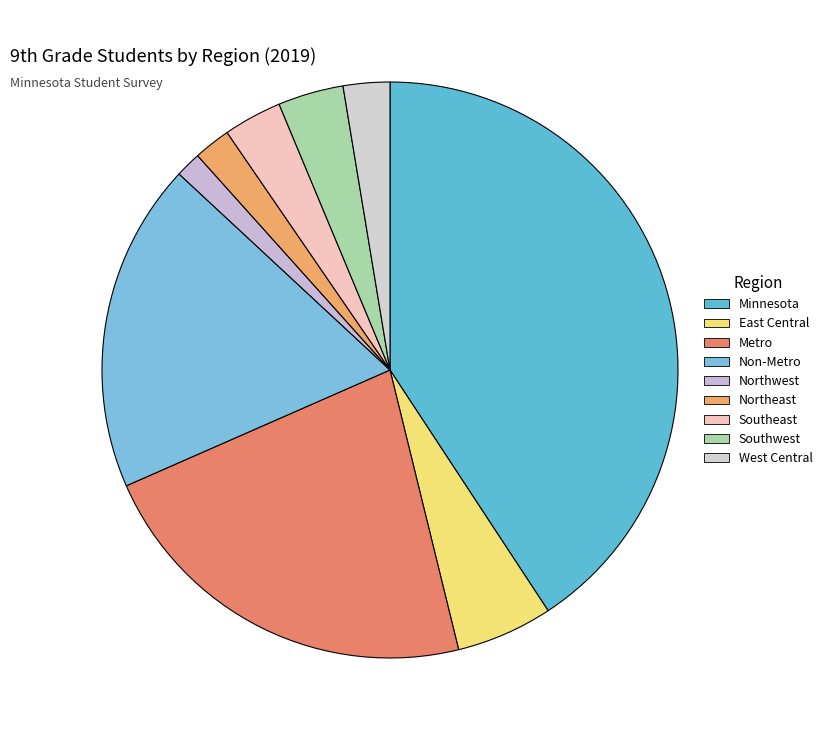

Rank the categories by value from lowest to highest.

Northwest, Northeast, West Central, Southeast, Southwest, East Central, Non-Metro, Metro, Minnesota